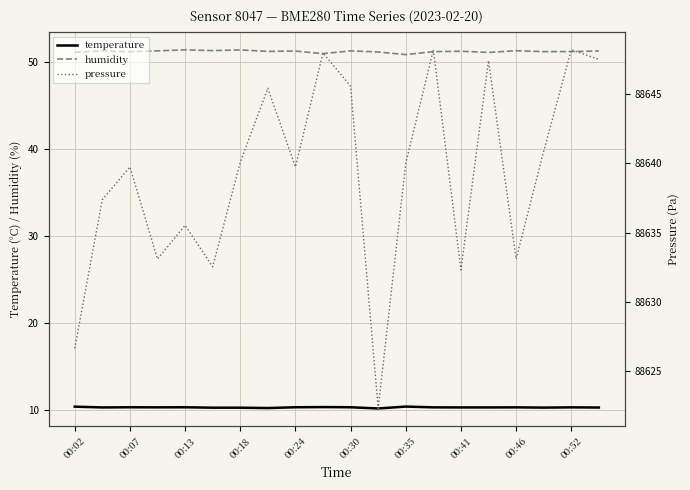

How many lines are shown in the chart?

3